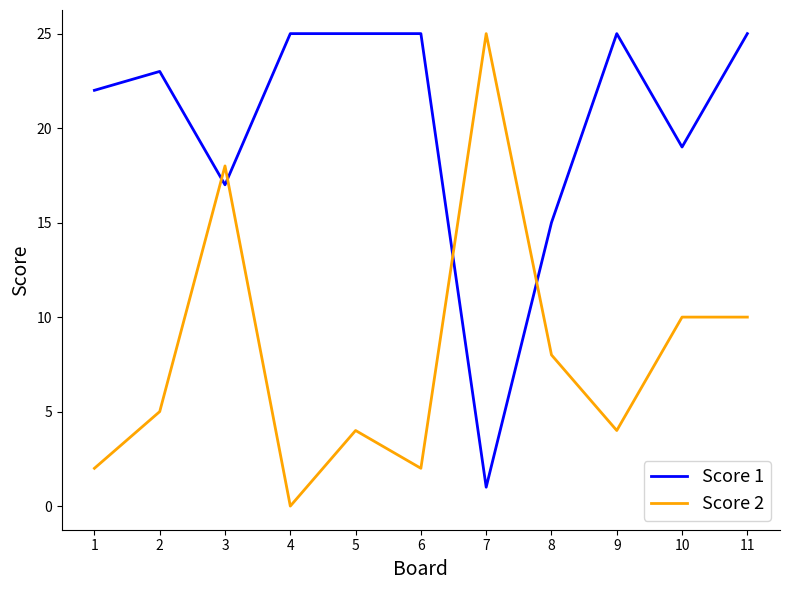

Is it true that Score 2 equals 4 at 9?

True